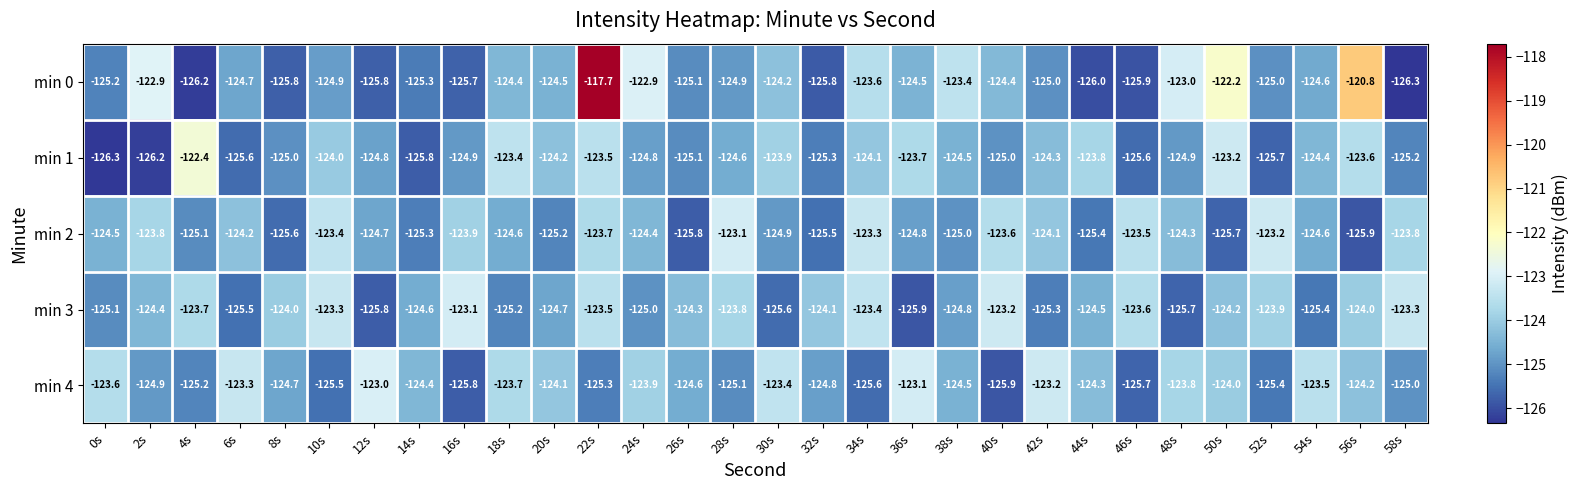

Rank the series at 50s from highest to lowest value.

min 0, min 1, min 4, min 3, min 2